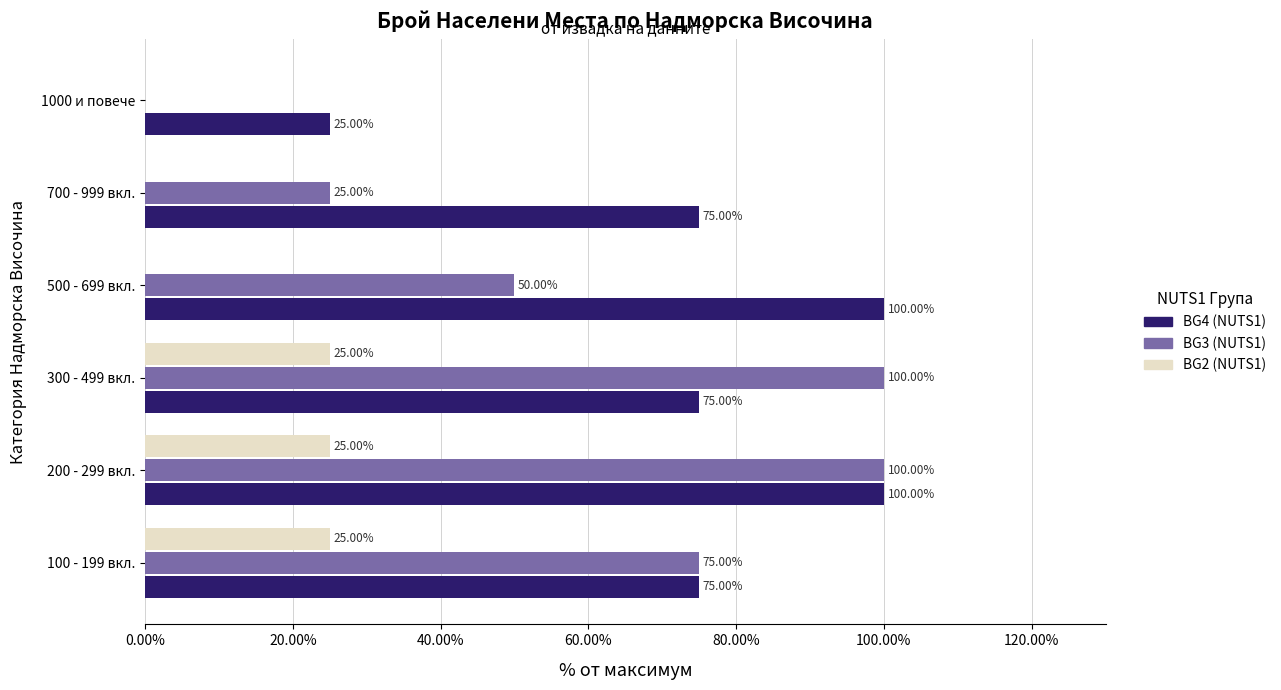

What is the total value across all series at 300 - 499 вкл.?

200